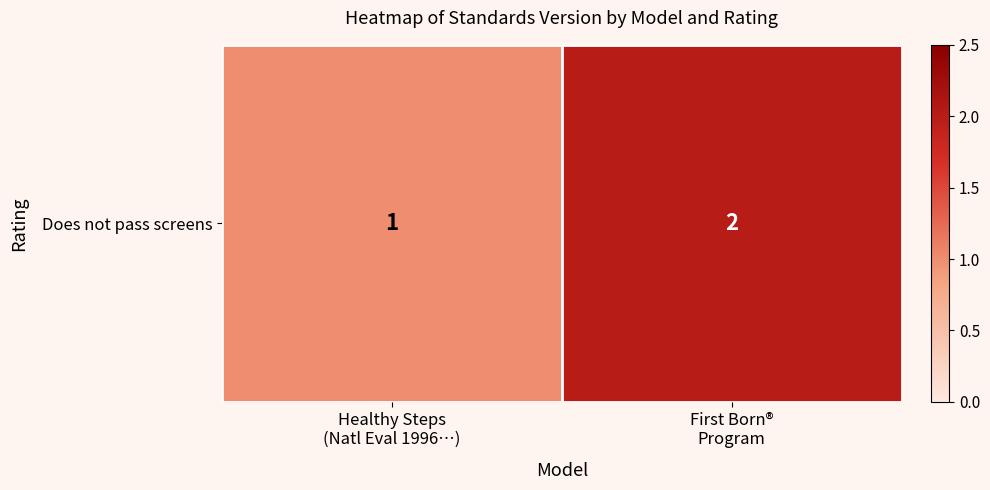

Rank the categories by value from lowest to highest.

Healthy Steps
(Natl Eval 1996…), First Born®
Program